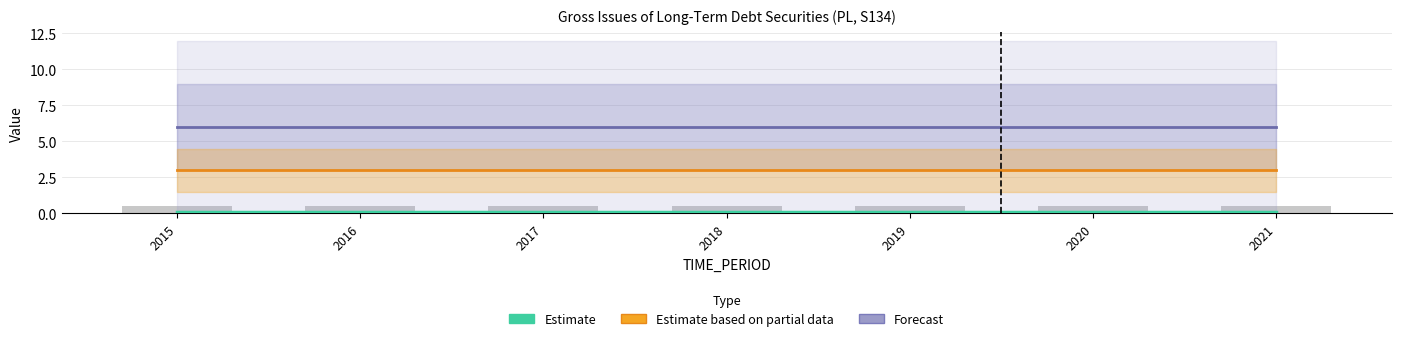

What is the value of the Forecast bar at the 6th from the left?

6.0